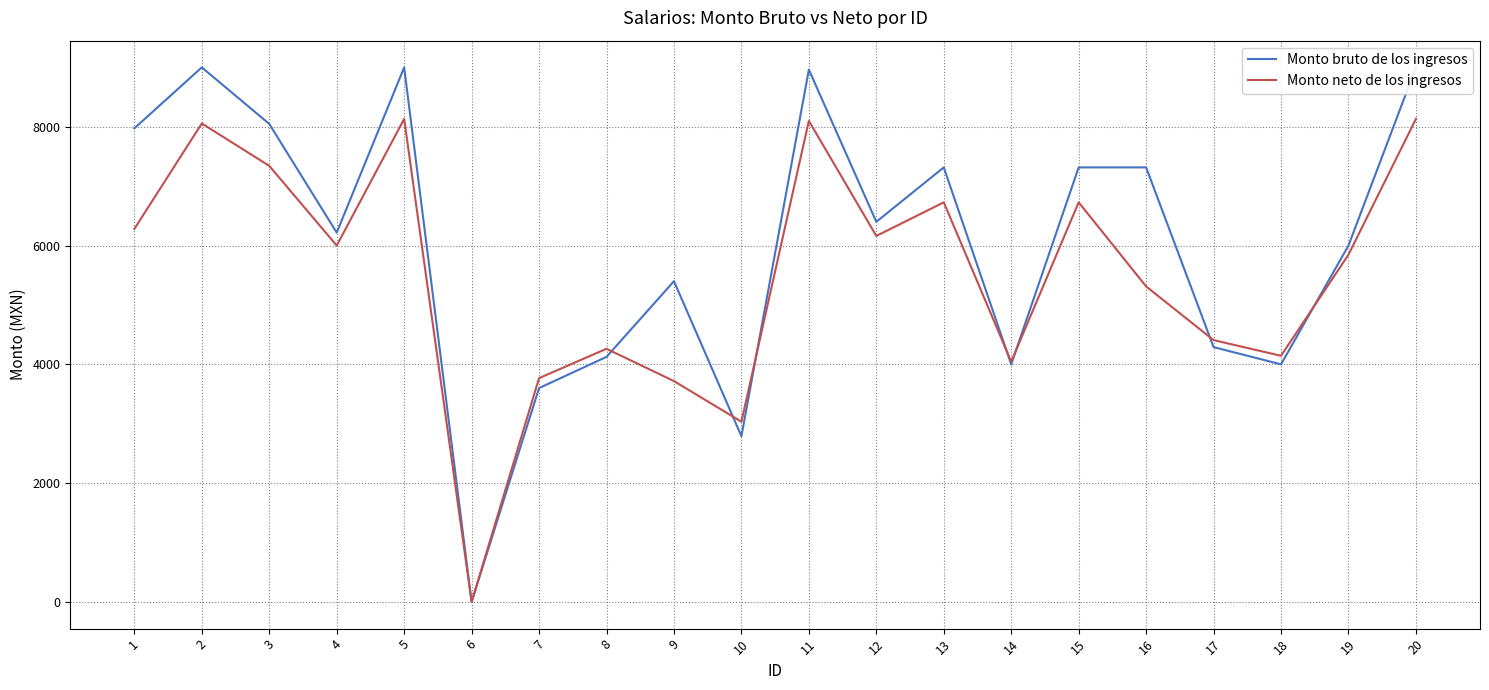

At which category does Monto bruto de los ingresos reach its first local valley?

4